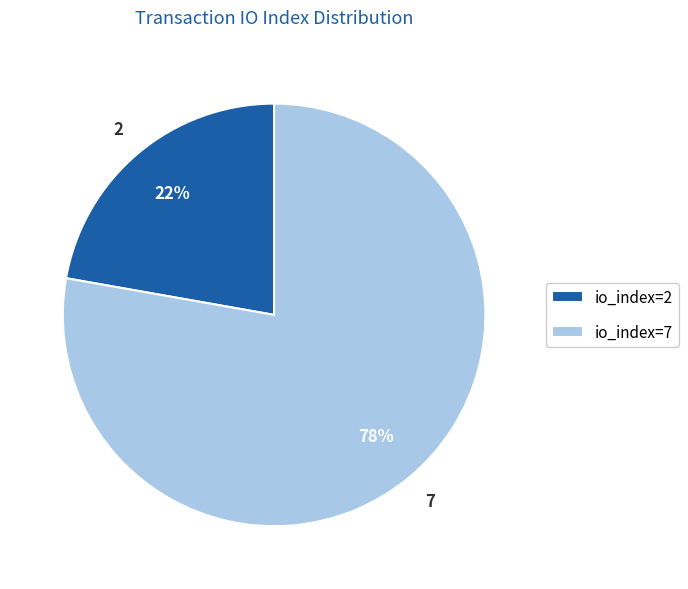

True or false: io_index=2 accounts for 30% of the total.

False